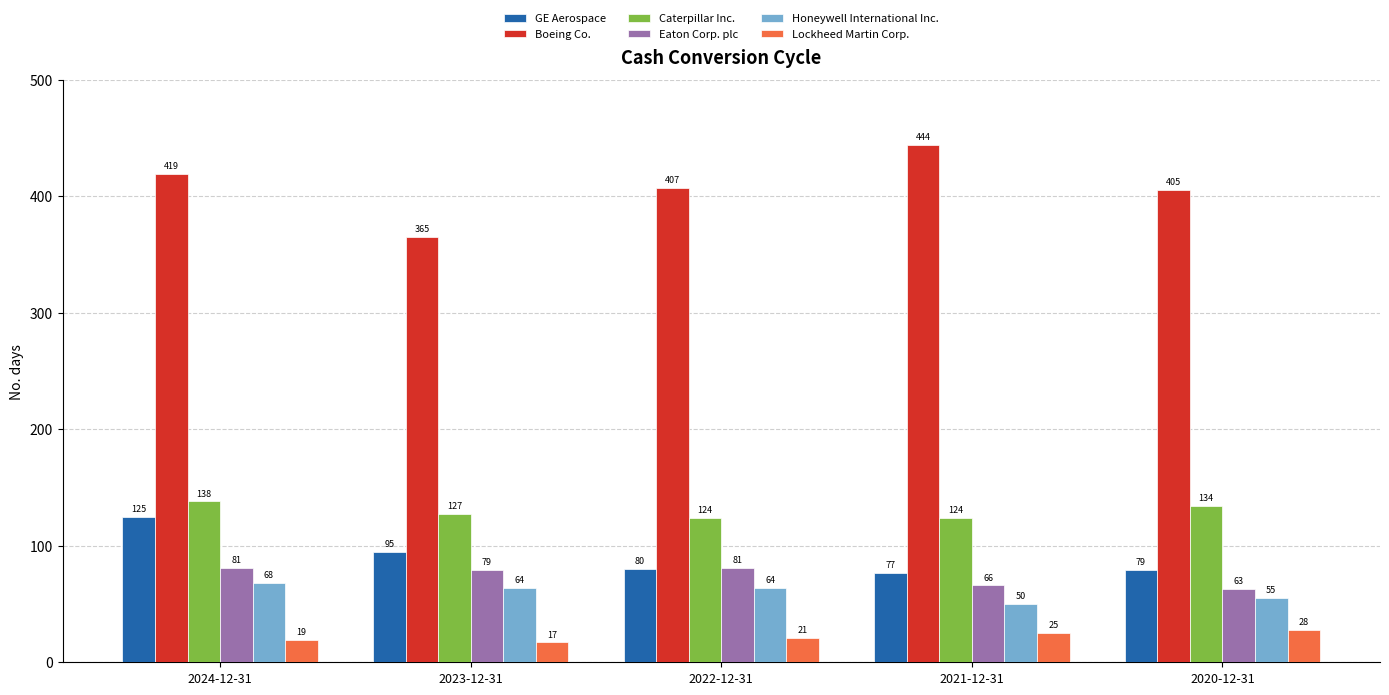

How many data points does each series have?

5